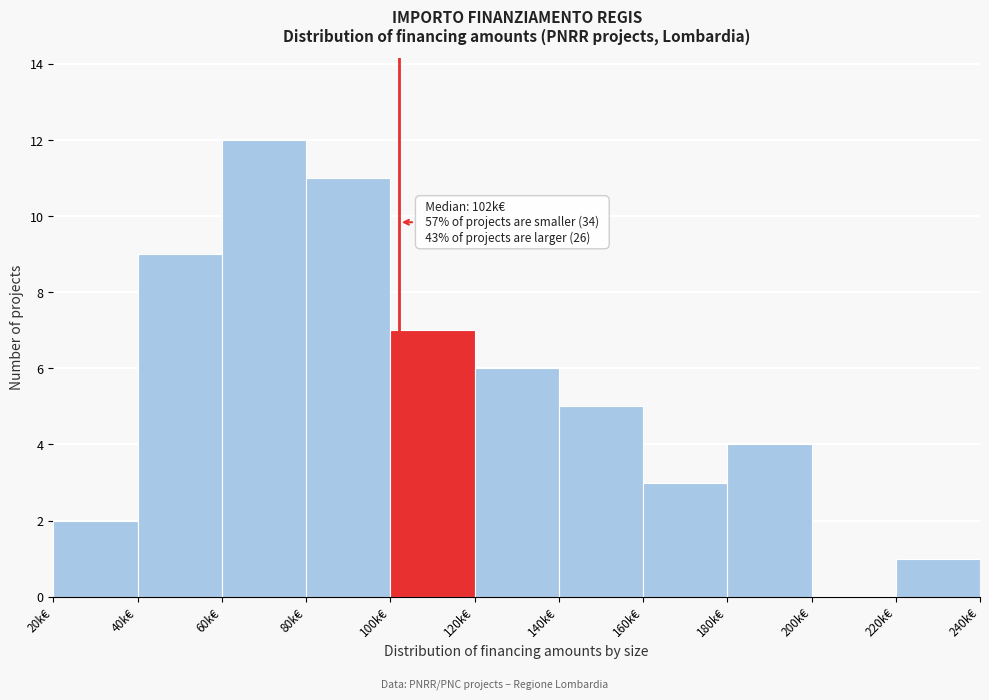

Reading right to left, what are all the values shown in this chart?

220k€=1	200k€=0	180k€=4	160k€=3	140k€=5	120k€=6	100k€=7	80k€=11	60k€=12	40k€=9	20k€=2